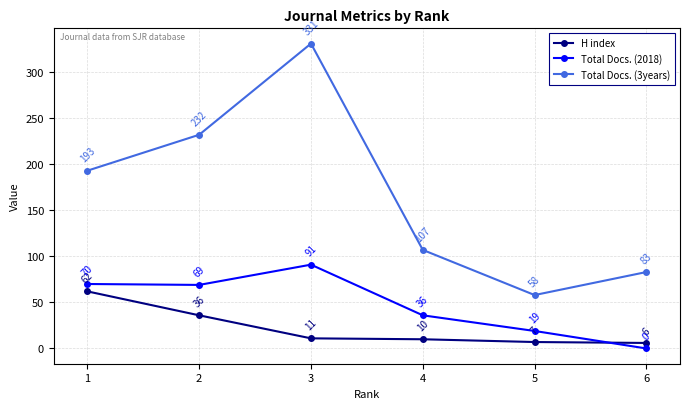

Which series has the largest total across all categories?

Total Docs. (3years)